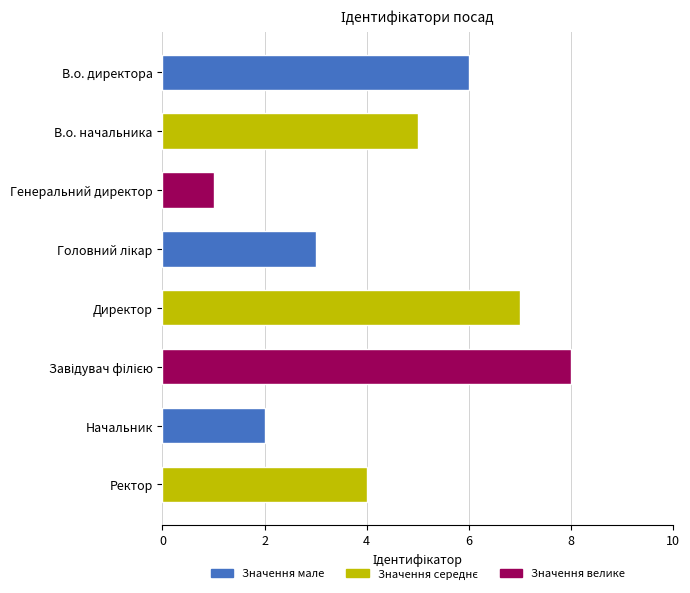

What is the smallest value displayed?

1